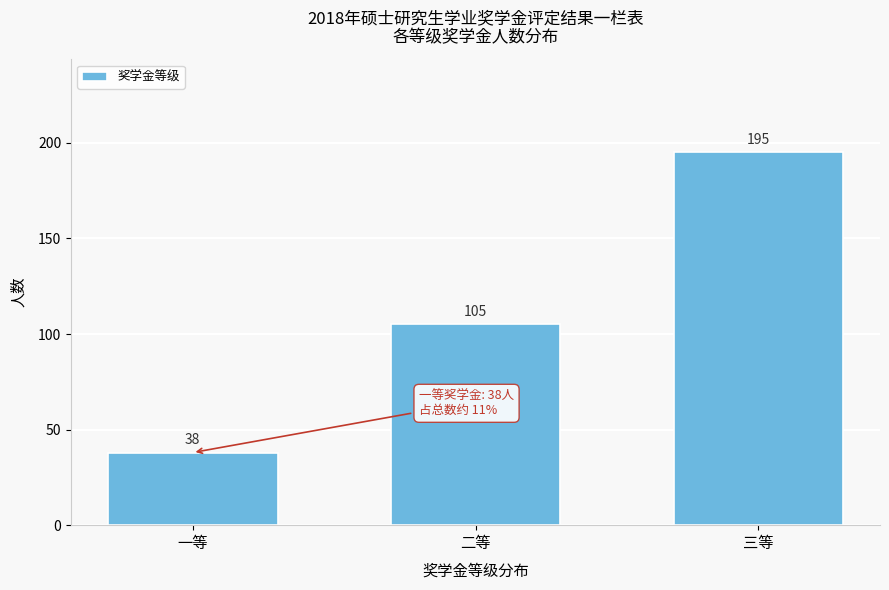

Reading right to left, list all the values displayed in this chart.

三等=195	二等=105	一等=38